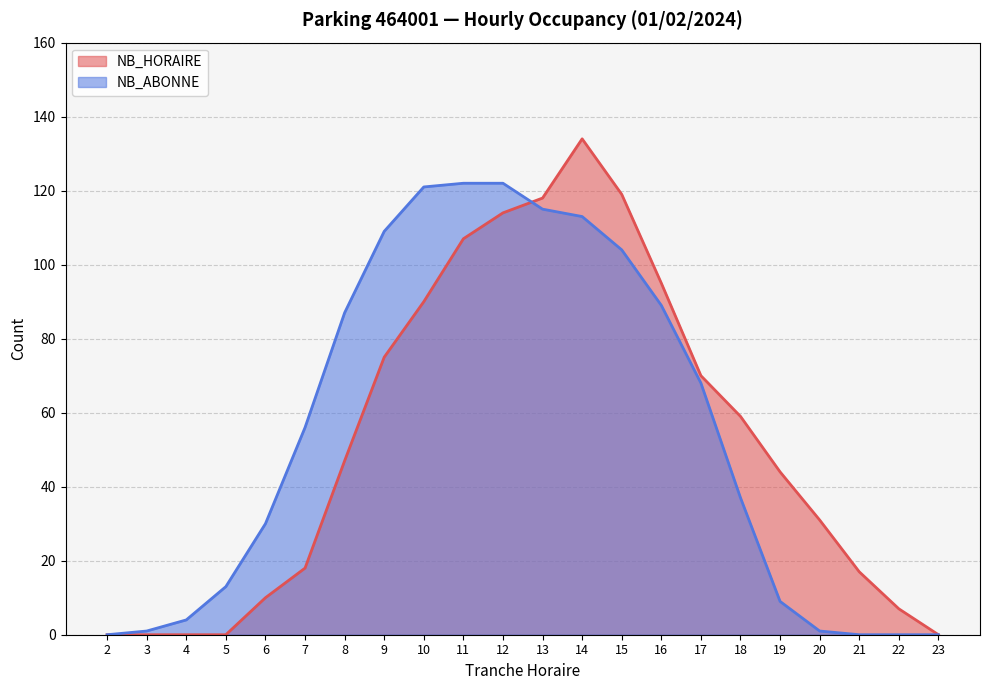

How many values in NB_ABONNE are above zero?

18